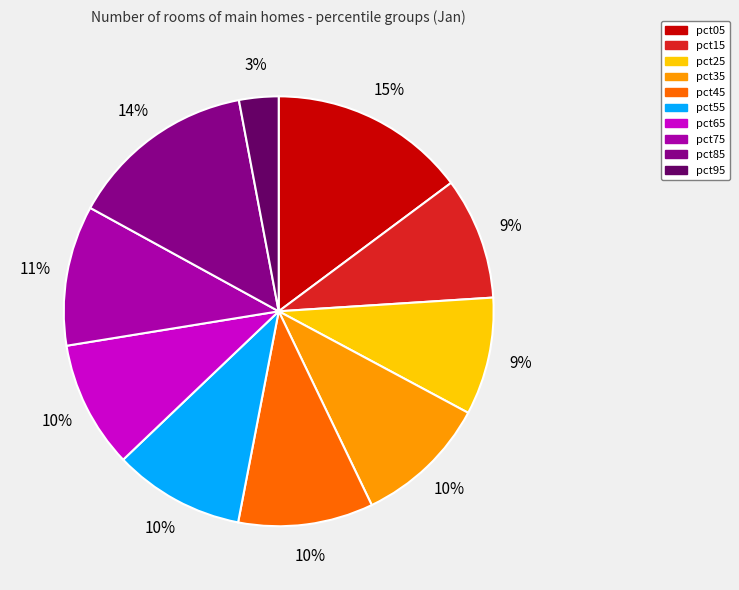

Is it true that pct05 is 15% of the pie?

True